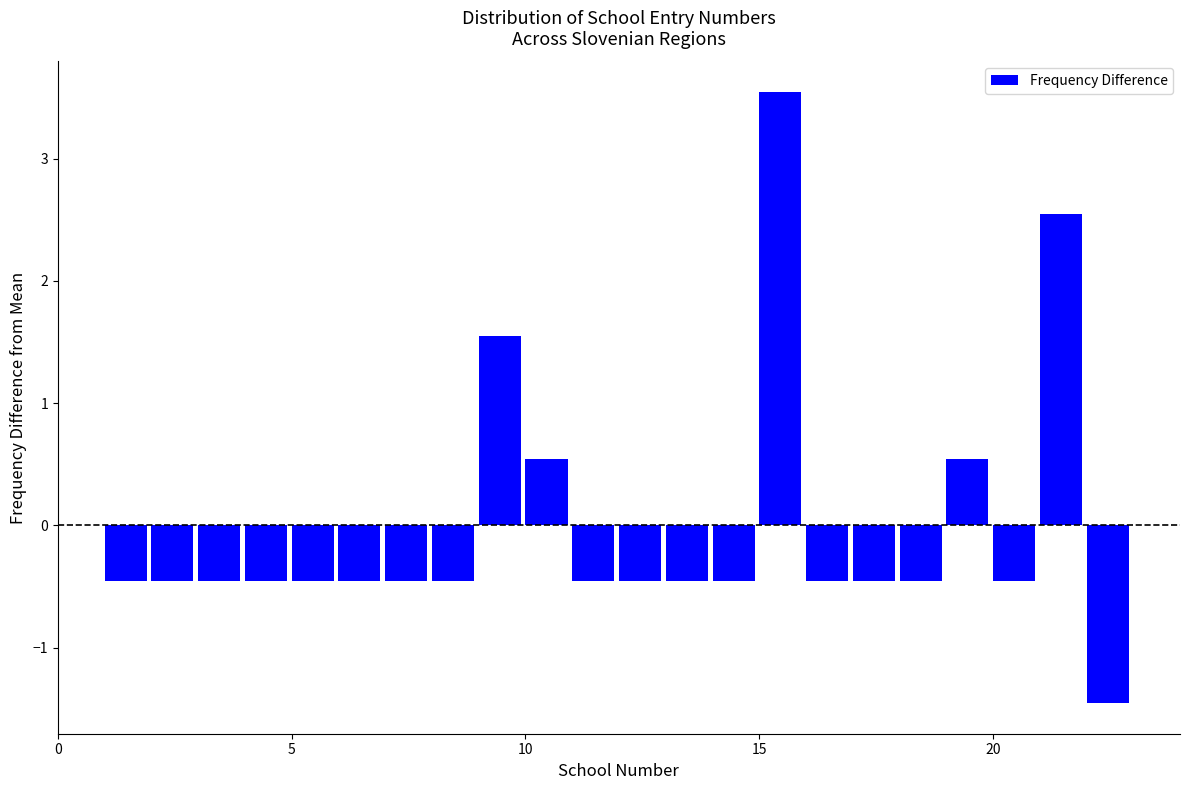

Around what value on the x-axis is the tallest bar? Give the approximate position of its centre, as read against the axis.

15.5